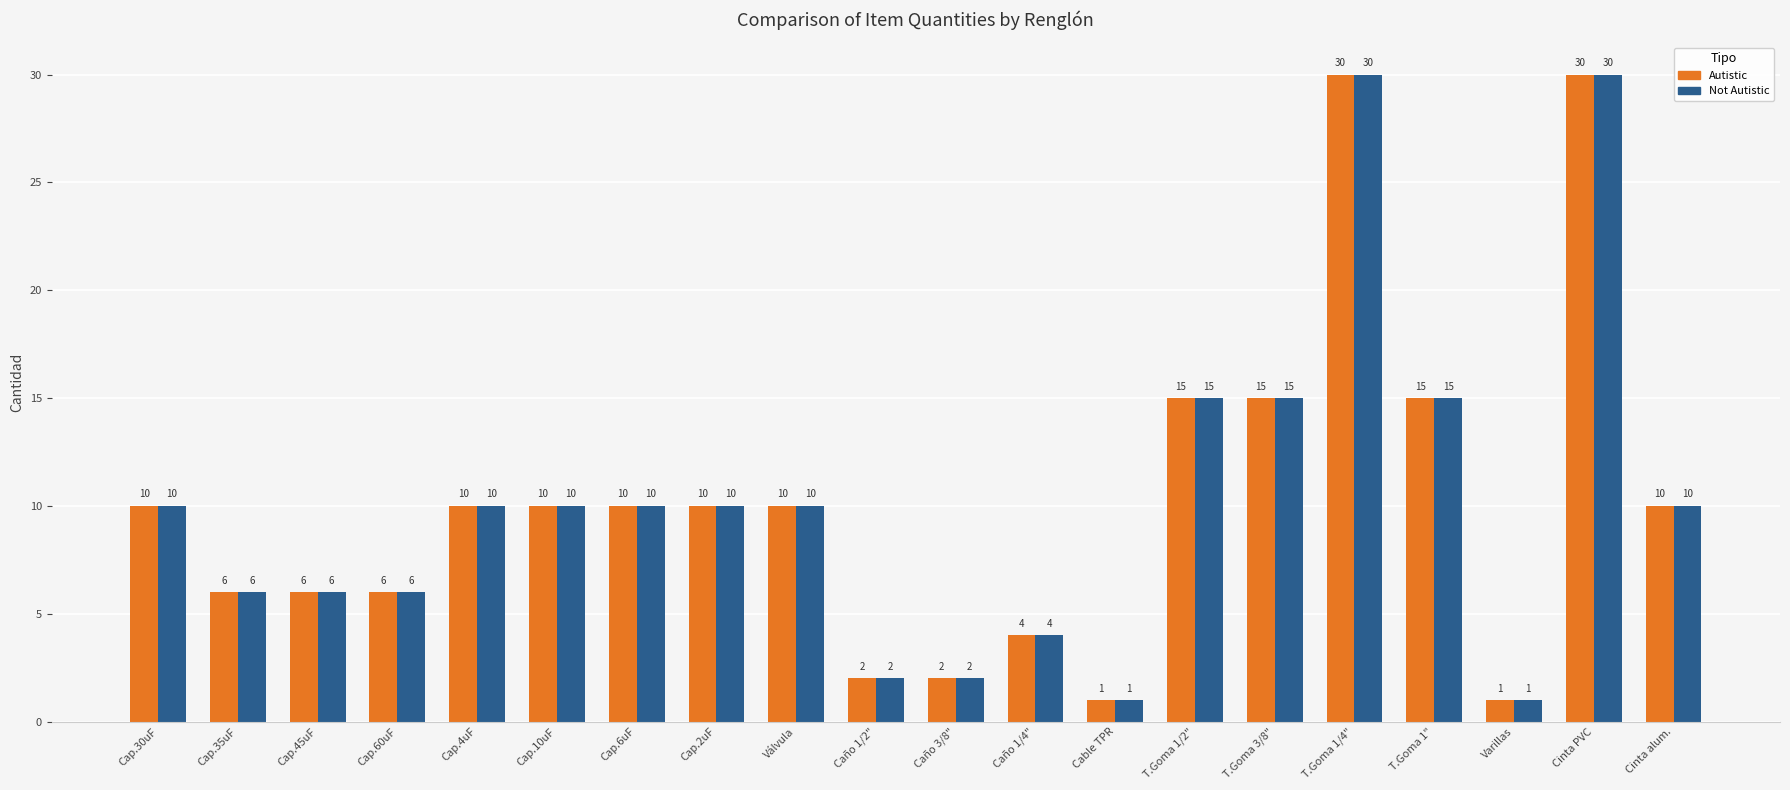

Reading left to right, extract all data points from this chart.

Autistic: 10	6	6	6	10	10	10	10	10	2	2	4	1	15	15	30	15	1	30	10
Not Autistic: 10	6	6	6	10	10	10	10	10	2	2	4	1	15	15	30	15	1	30	10